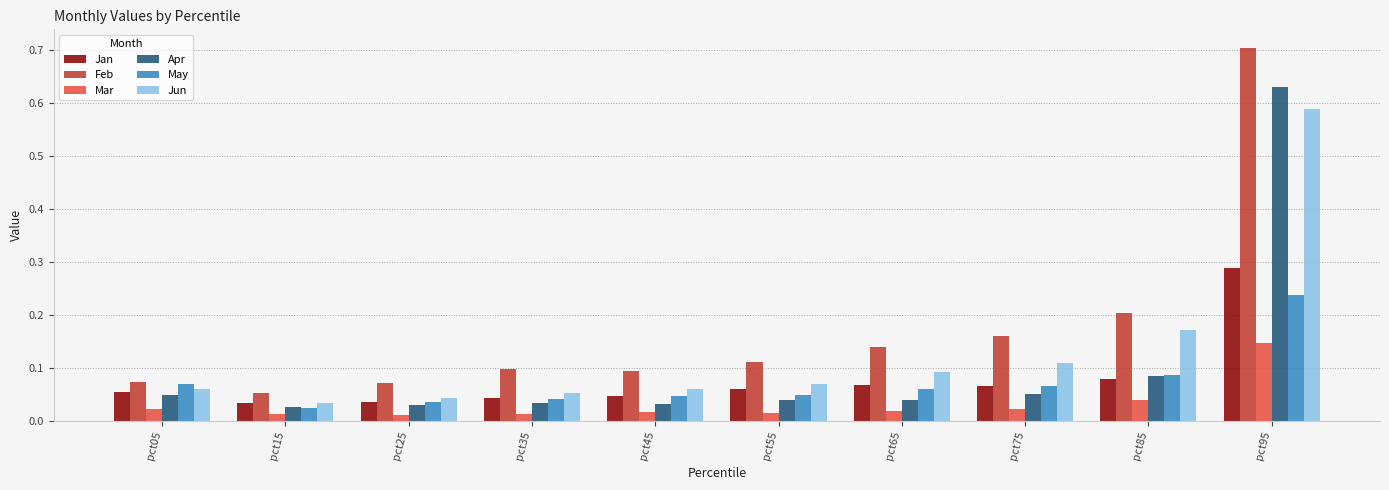

At which category is the sum across all series the highest?

pct95